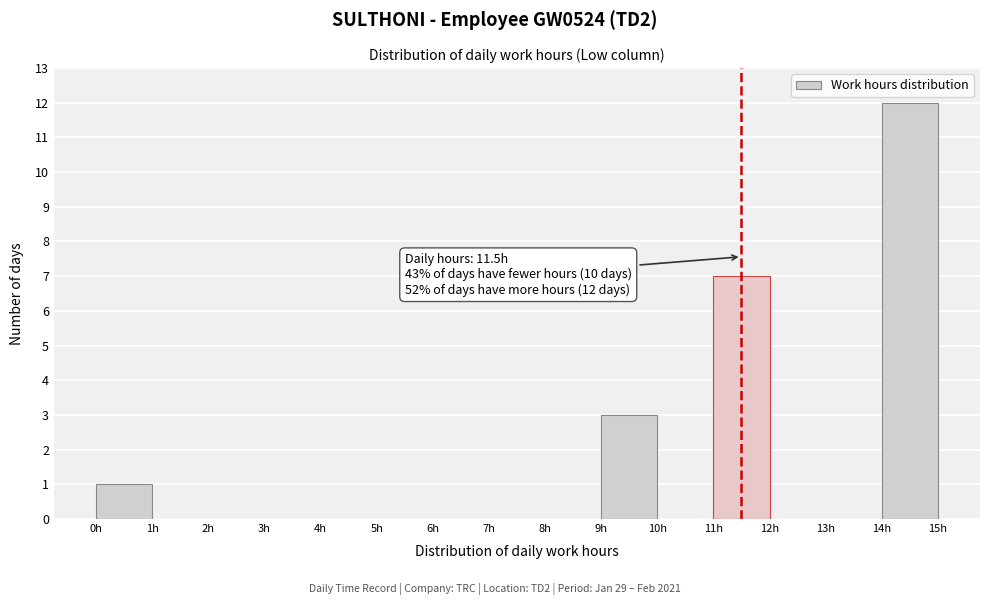

Which range on the x-axis has the tallest bar?

14 to 15